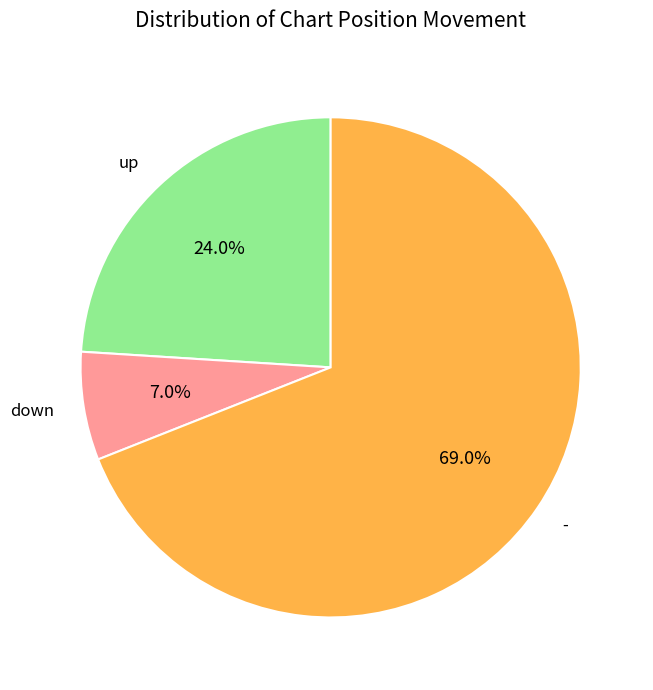

Approximately how many times larger is the value at - compared to down?

9.9